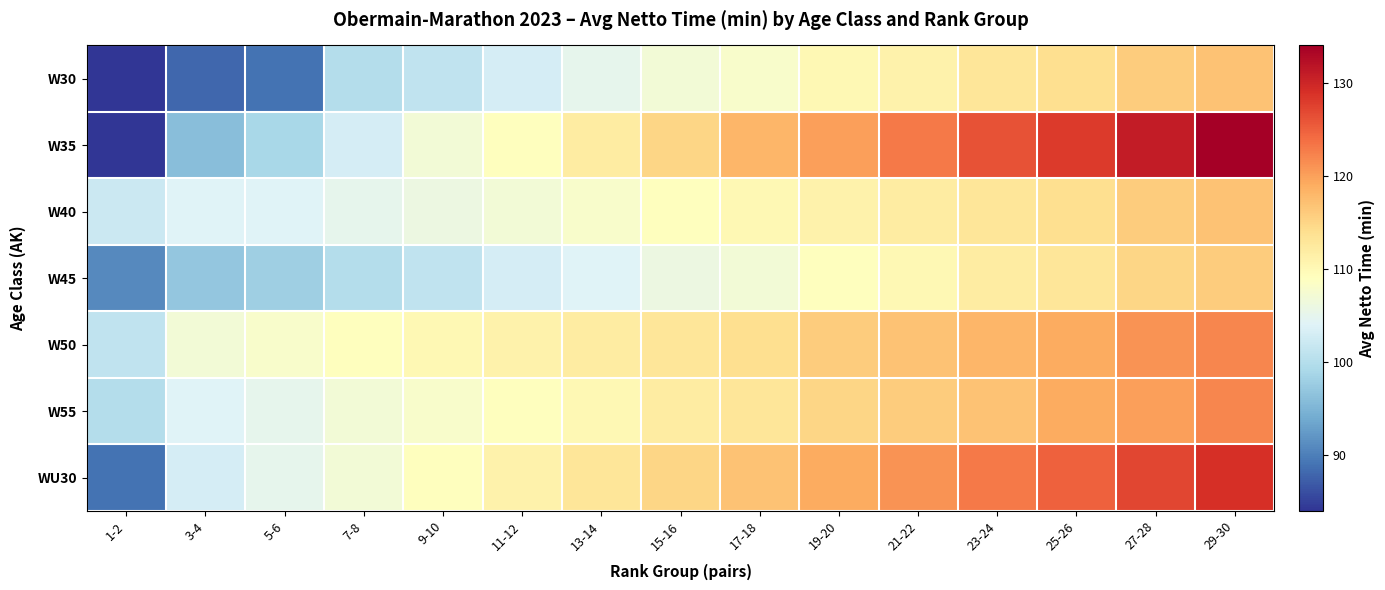

Which series has the largest range (max minus min)?

W35